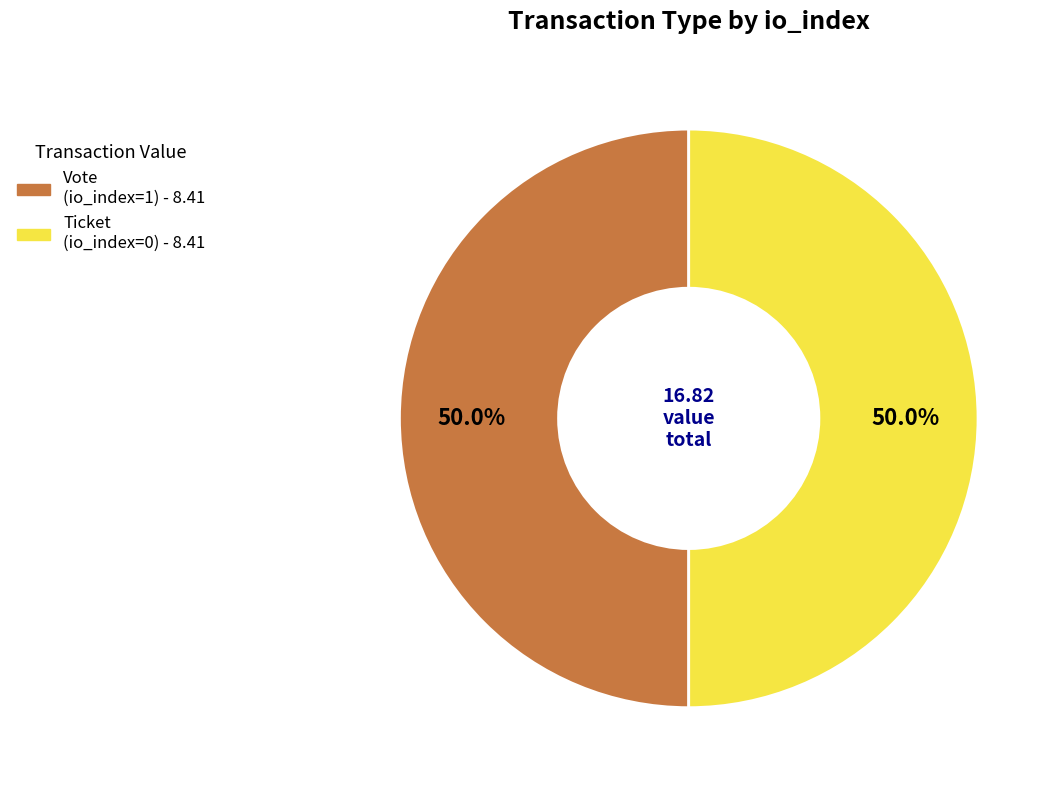

What is the total percentage of Vote and Ticket?

100.0%